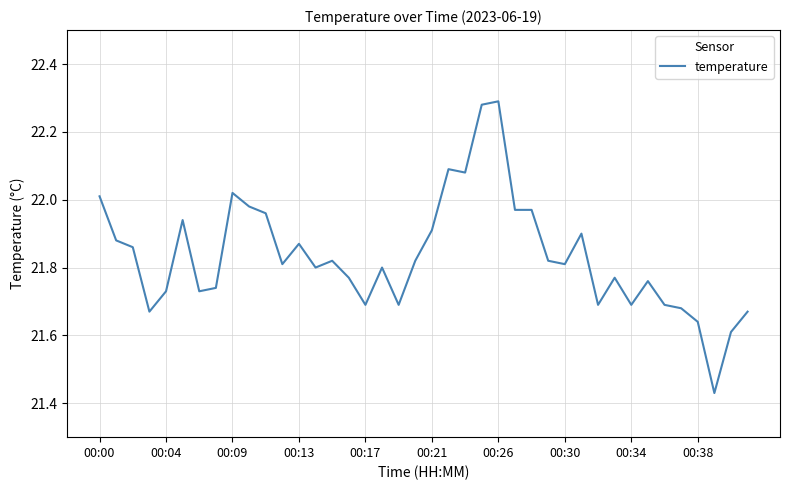

Does the chart have visible grid lines?

Yes